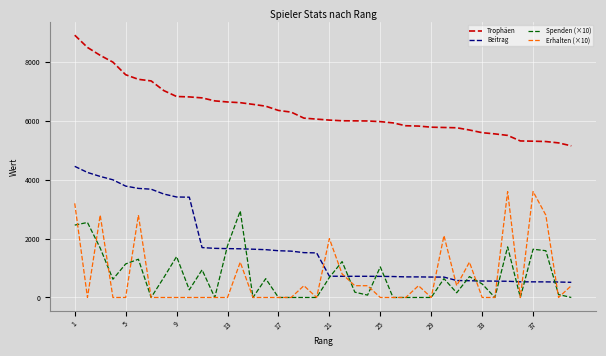

Which series has the largest total across all categories?

Trophäen